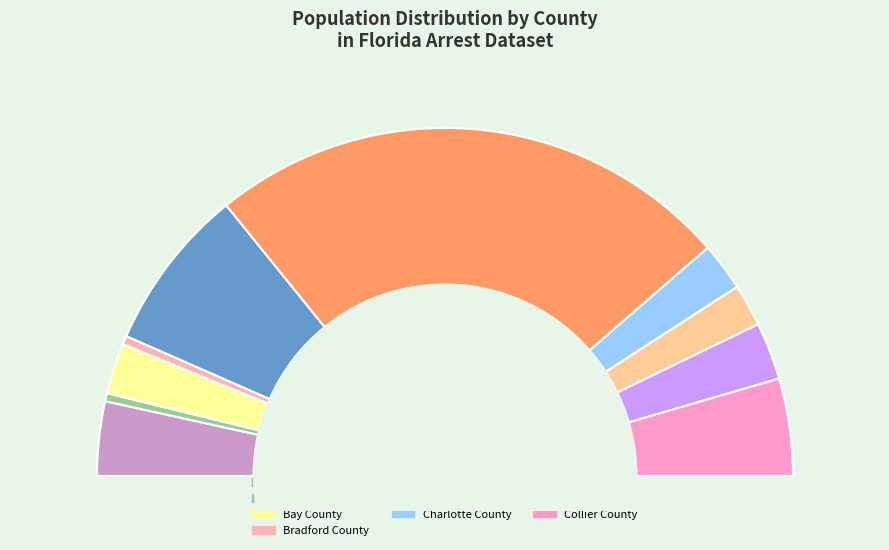

To the nearest percent, what portion does Broward County represent?

49%